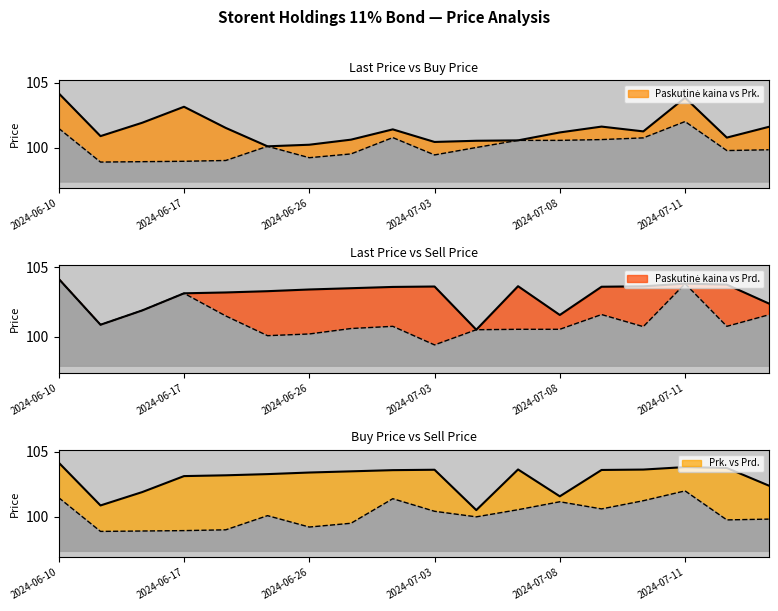

At which category does Paskutinė kaina reach its first local peak?

2024-06-17